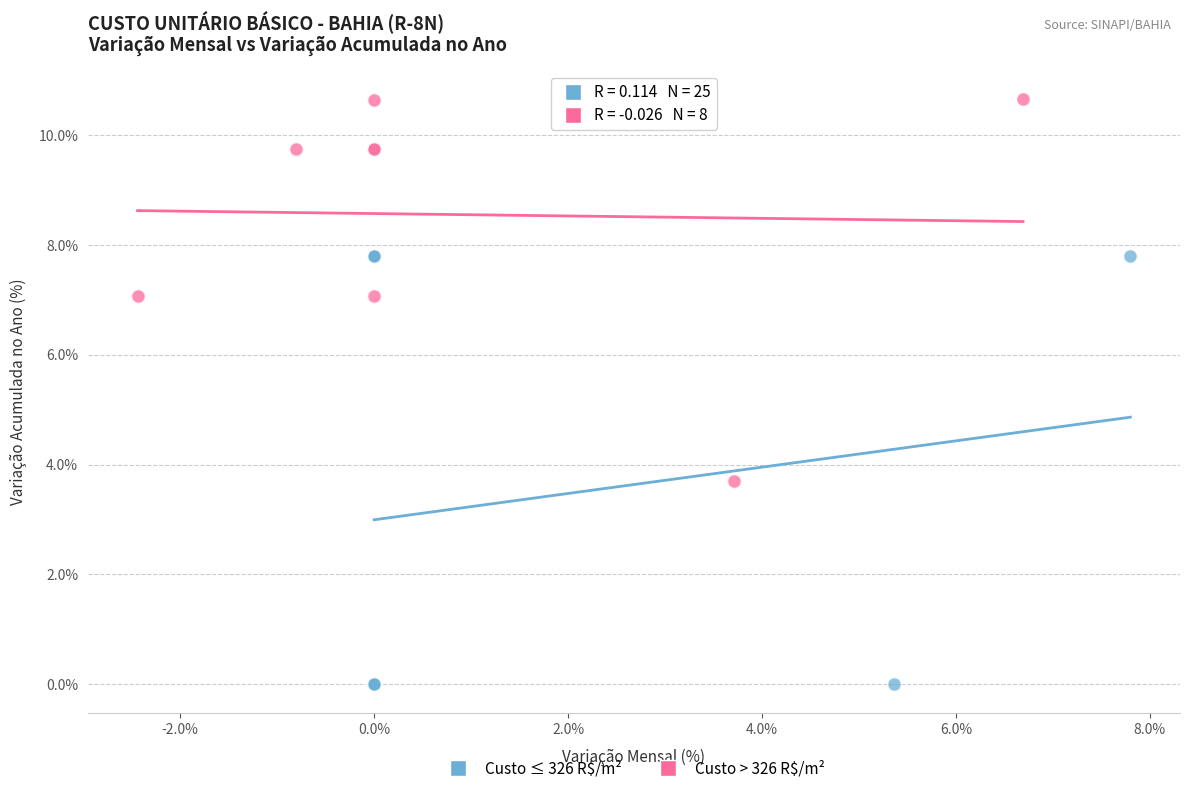

What are all the series names shown in the legend?

Custo ≤ 326 R$/m², Custo > 326 R$/m²